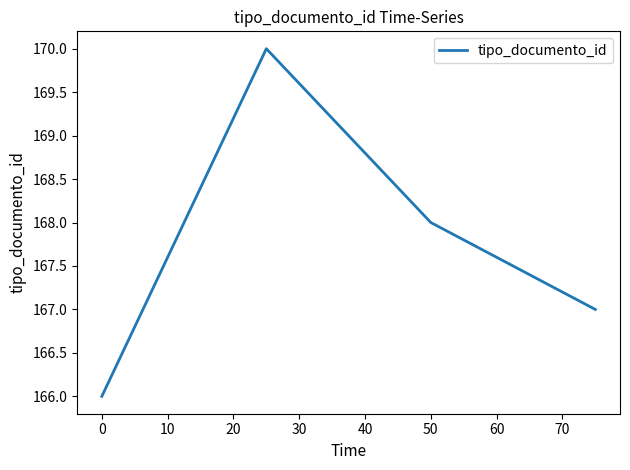

How many lines are shown in the chart?

1